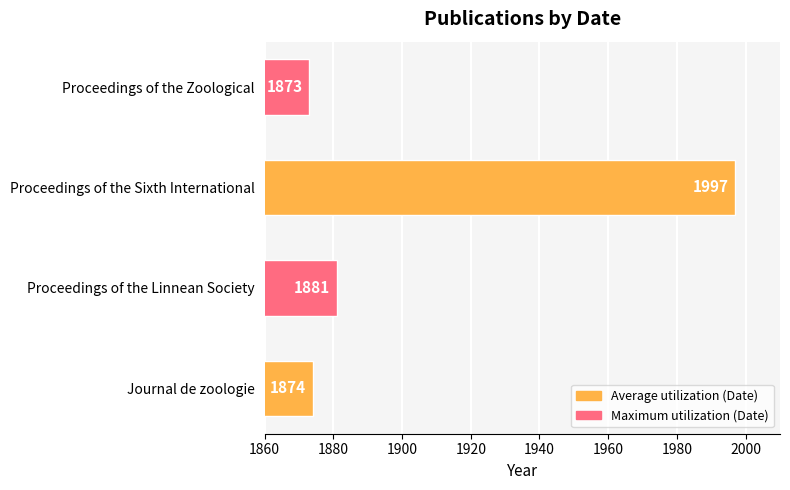

Reading bottom to top, what are all the values shown in this chart?

1874	1881	1997	1873